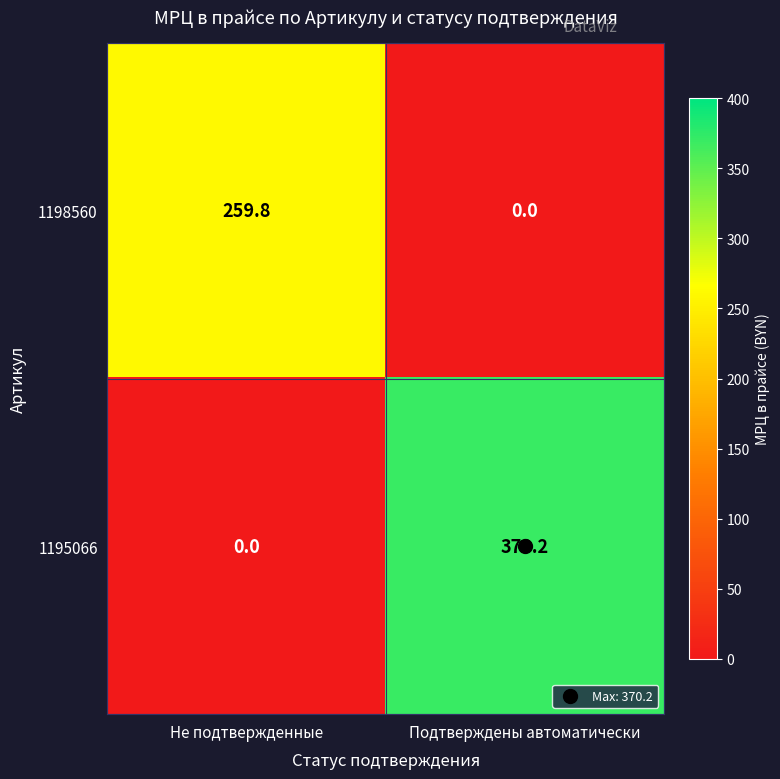

How many data points does each series have?

2